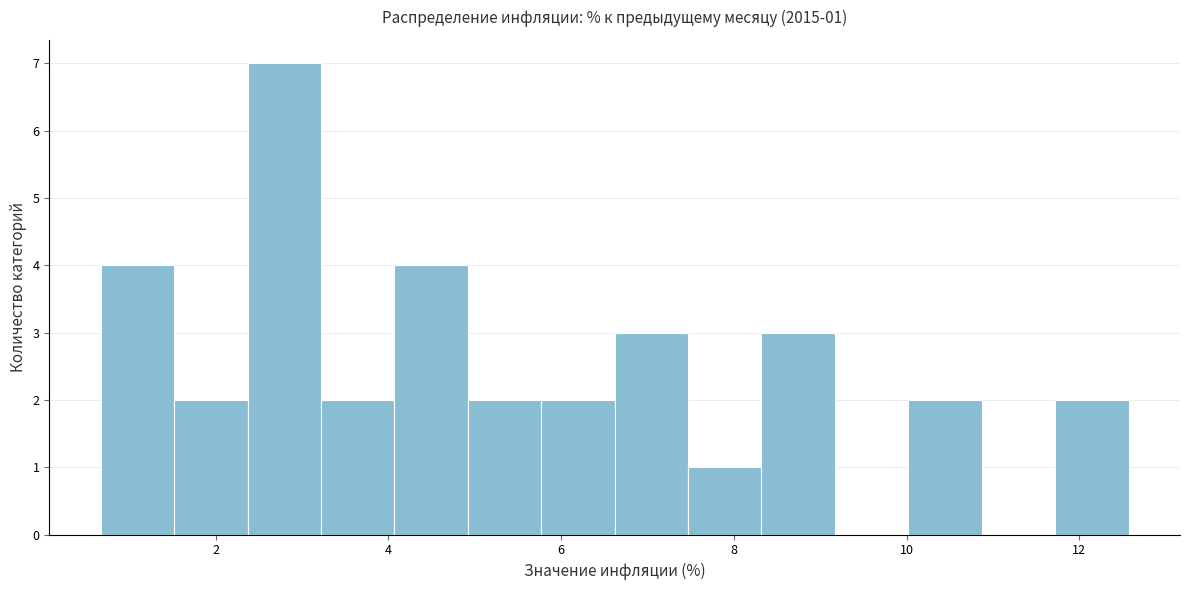

Which range on the x-axis has the tallest bar?

2.4 to 3.2